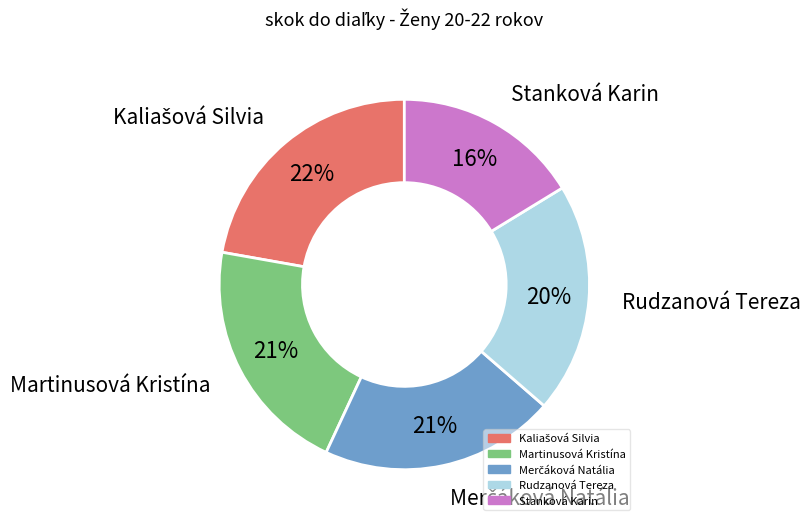

True or false: Martinusová Kristína accounts for 13% of the total.

False